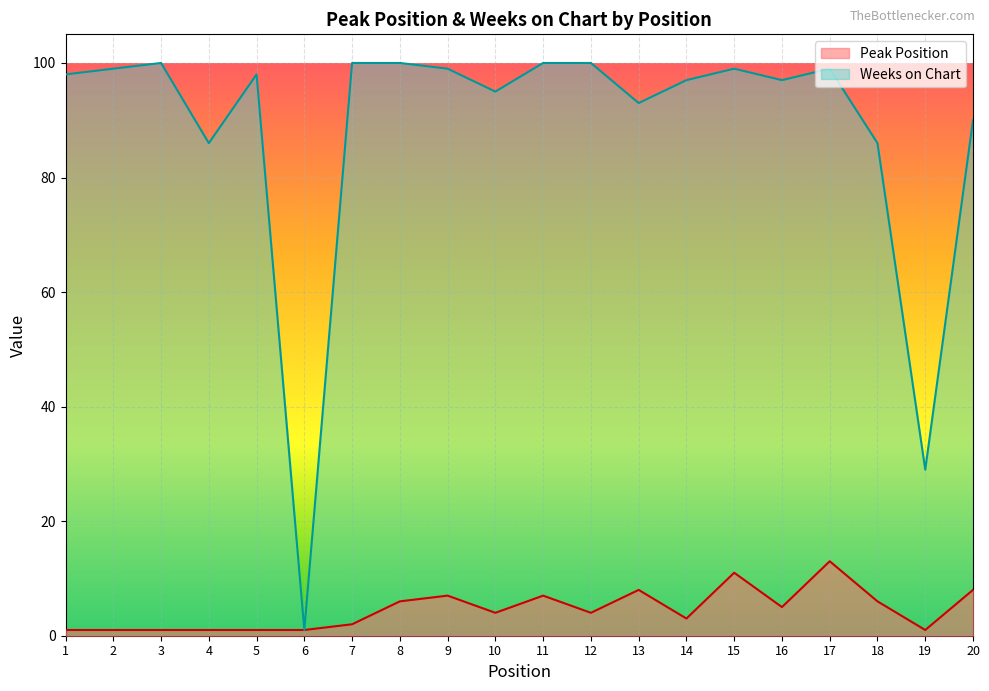

What is the smallest value displayed?

1